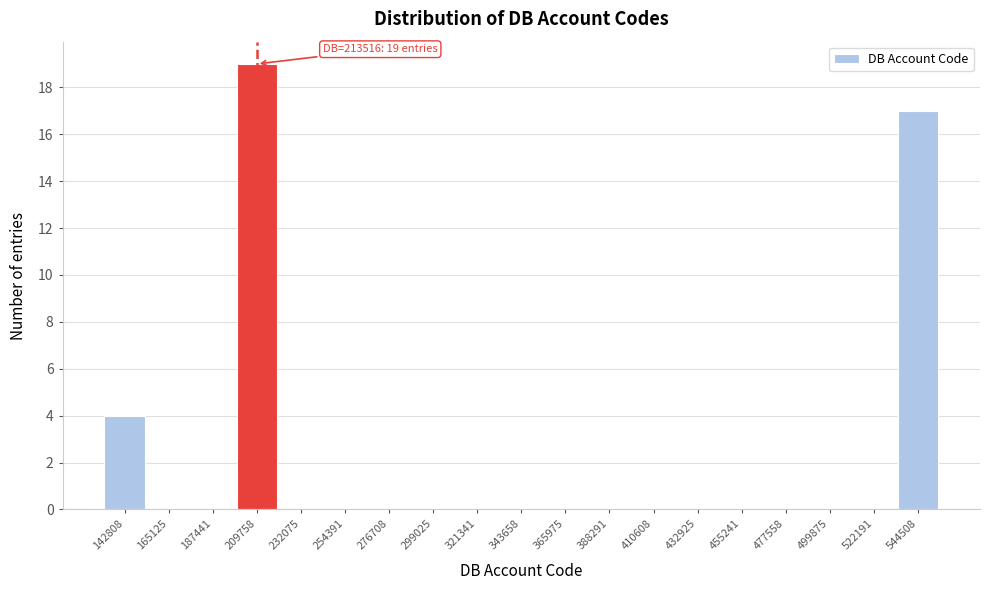

Which range on the x-axis has the tallest bar?

200000 to 220000